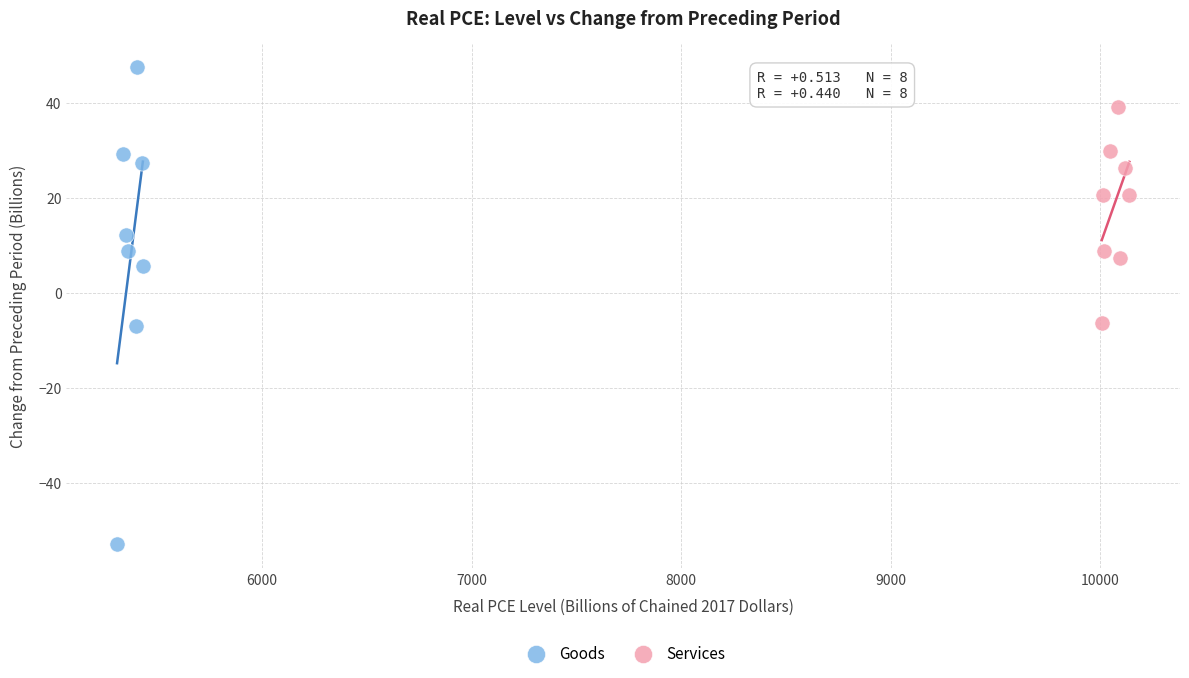

Which series reaches the maximum Y coordinate?

Goods